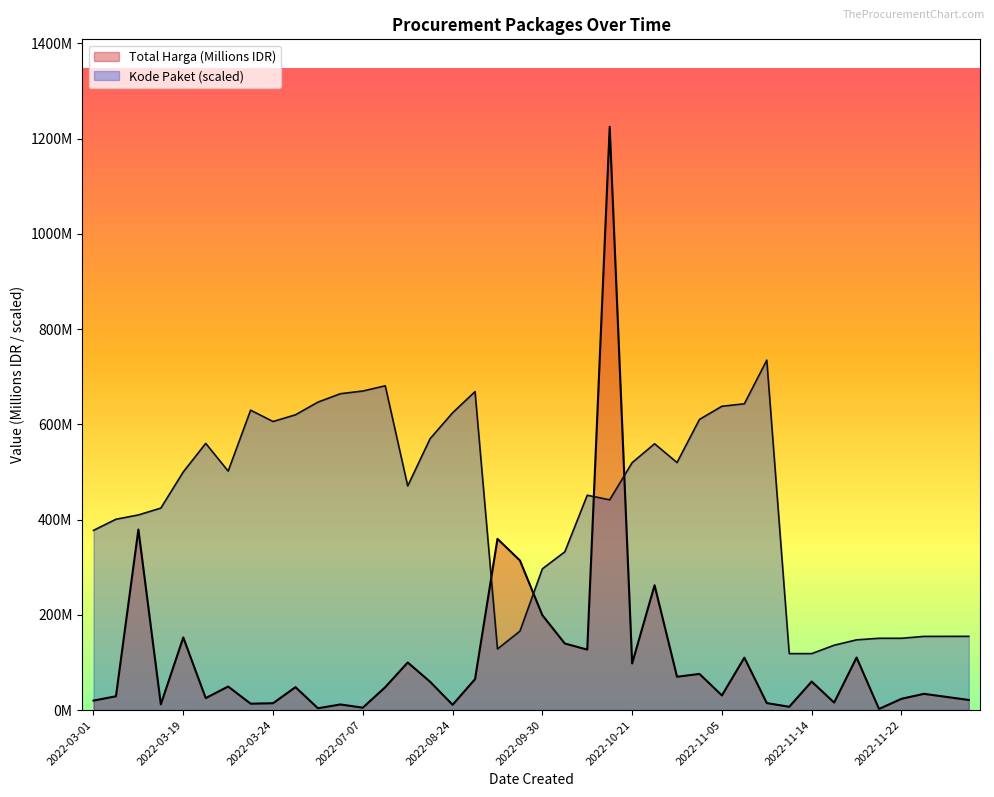

The value at 2022-07-28 is 680.9. True or false?

True